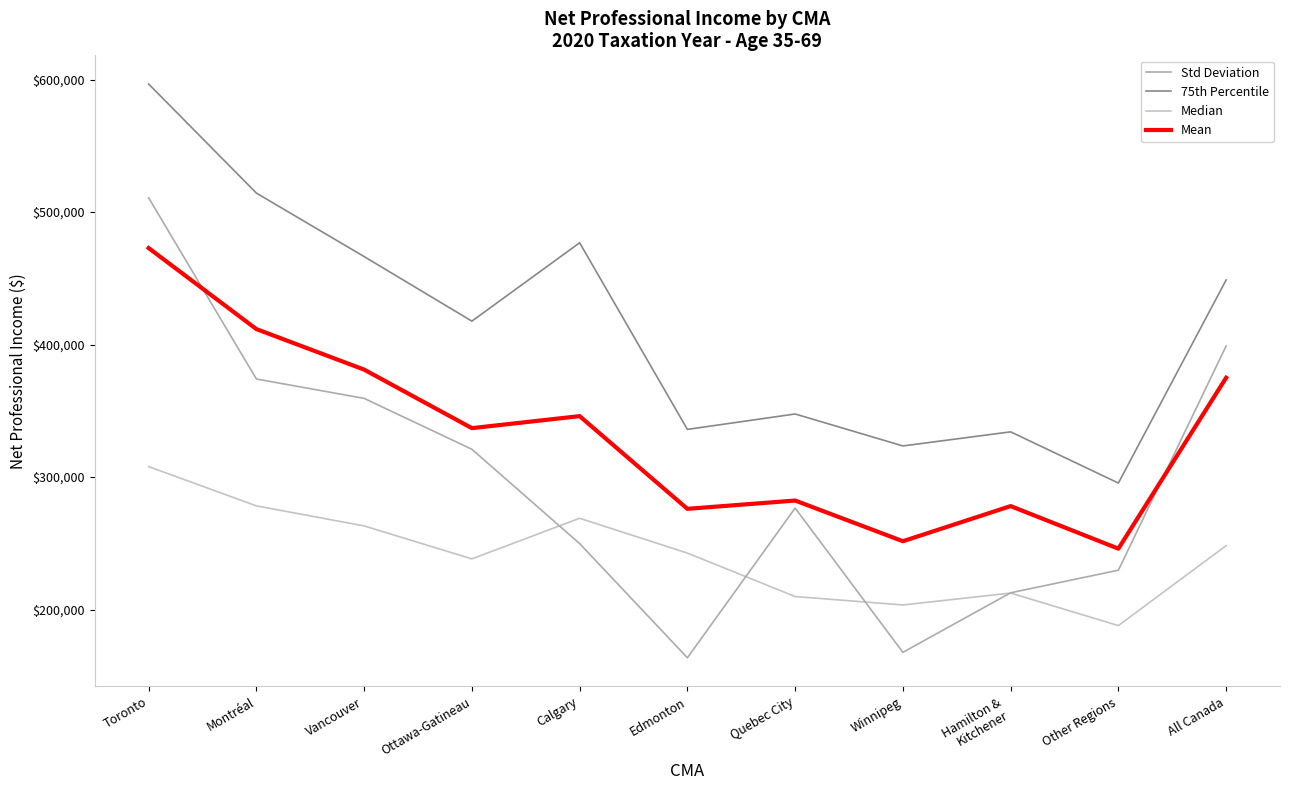

True or false: Std Deviation has a value of 591401 at Vancouver.

False